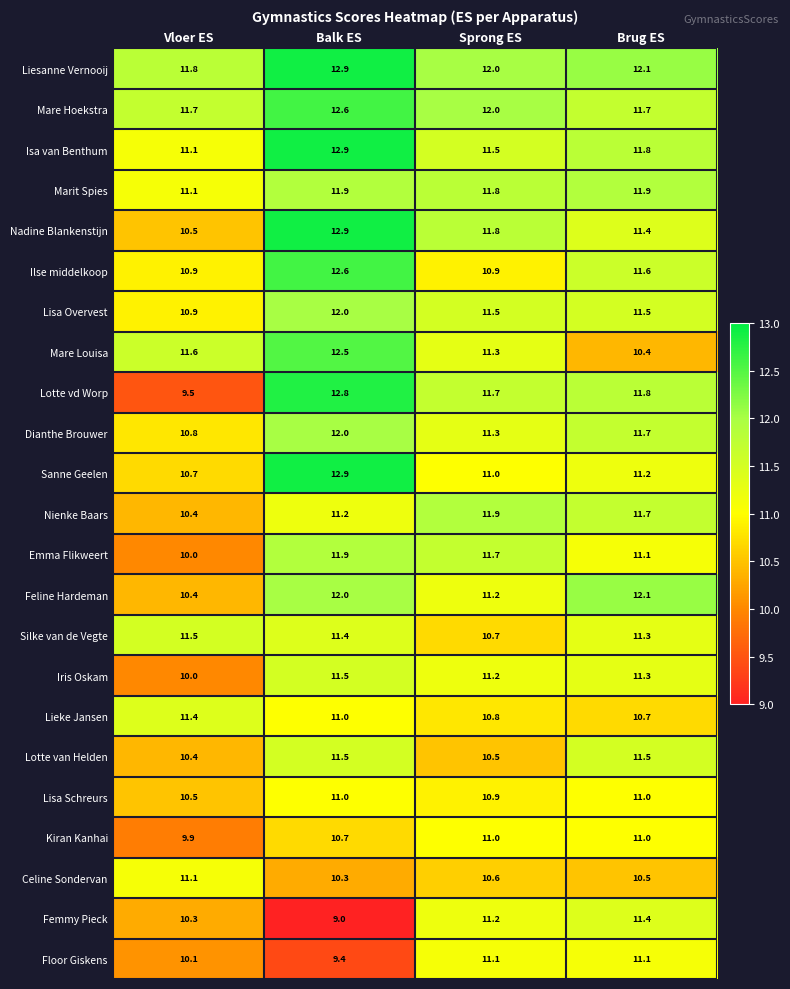

True or false: Nadine Blankenstijn has a value of 16.5 at Vloer ES.

False